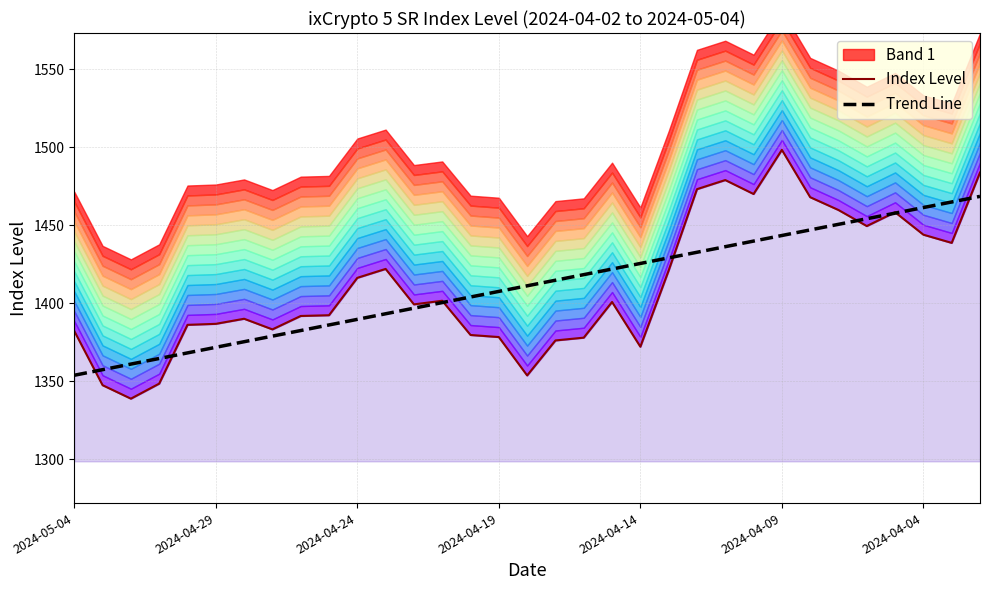

The Trend Line series shows 1443.5 at 2024-04-09. True or false?

True